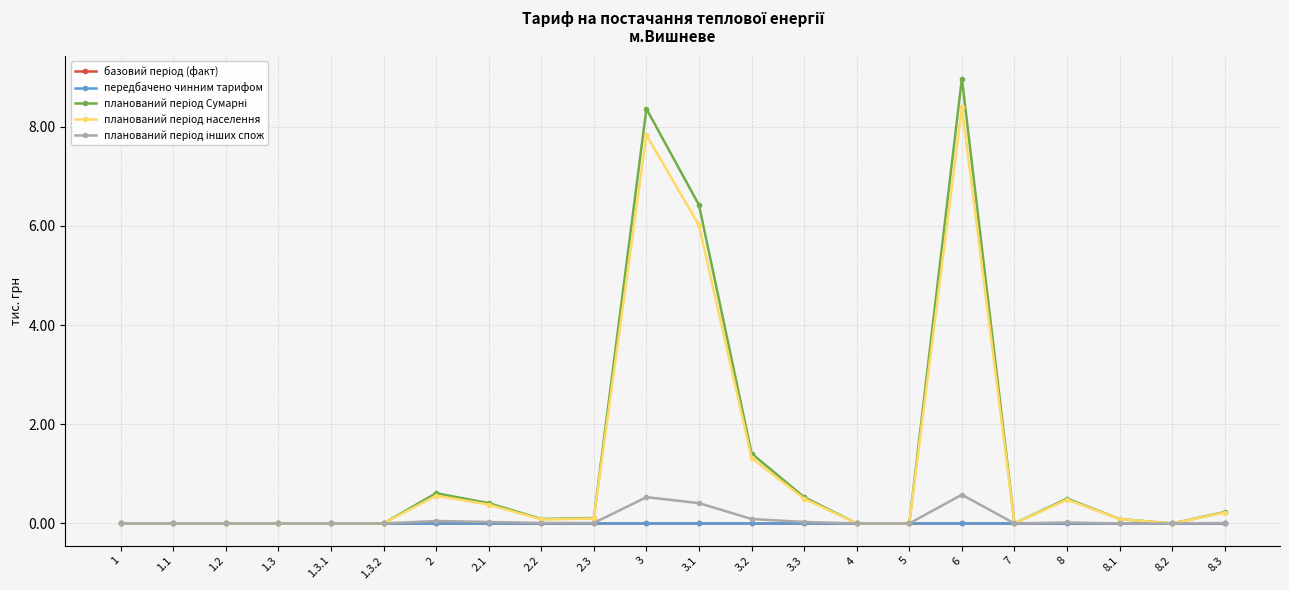

Between 1.2 and 1.3, which series saw the biggest shift?

базовий період (факт)